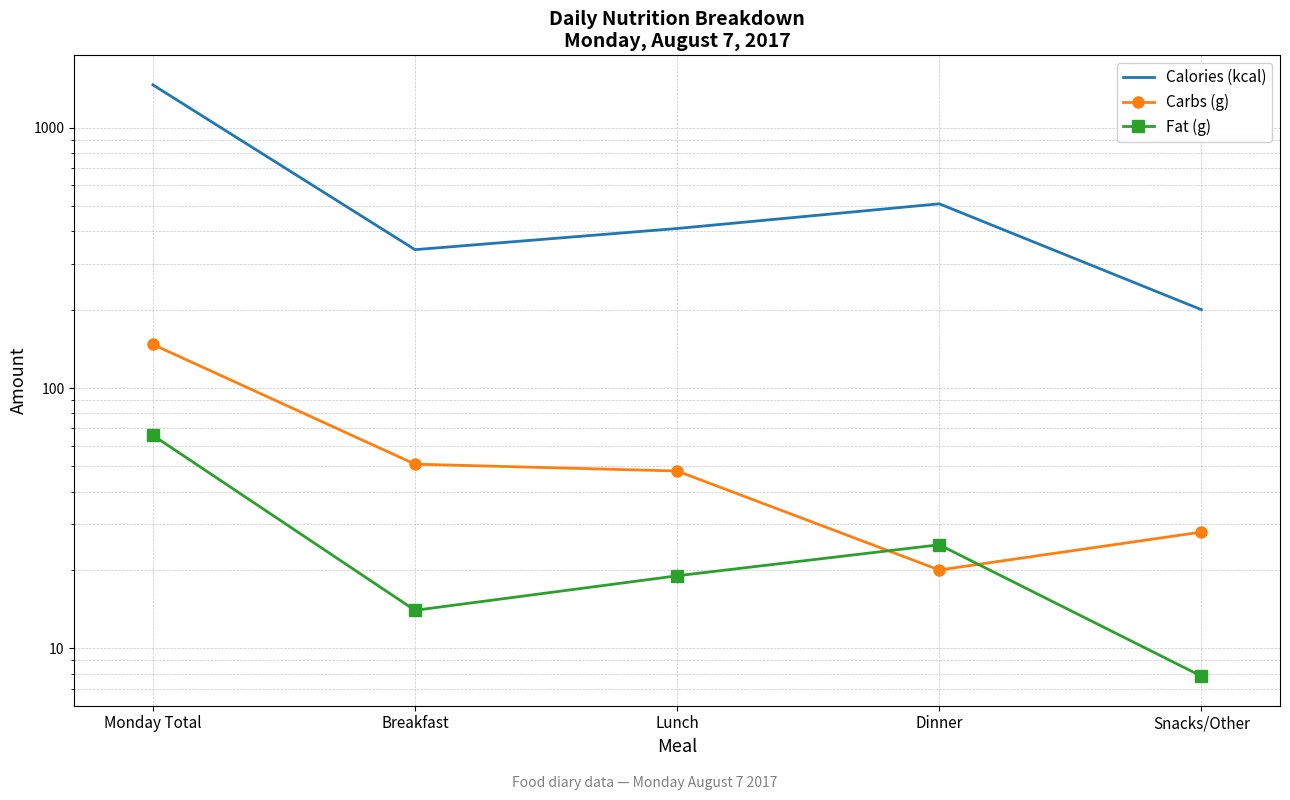

At which label does Calories (kcal) first exceed 410?

Monday Total